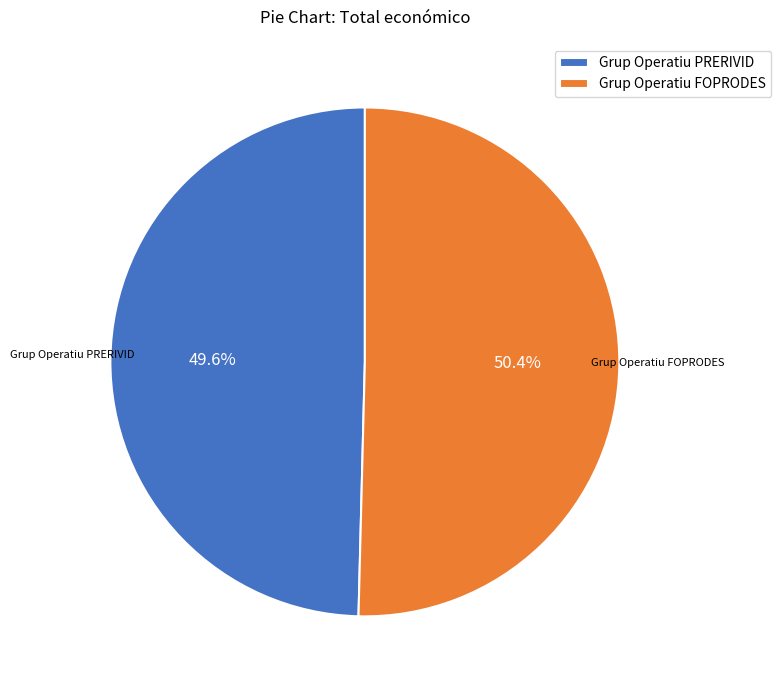

Between Grup Operatiu FOPRODES and Grup Operatiu PRERIVID, which is larger?

Grup Operatiu FOPRODES